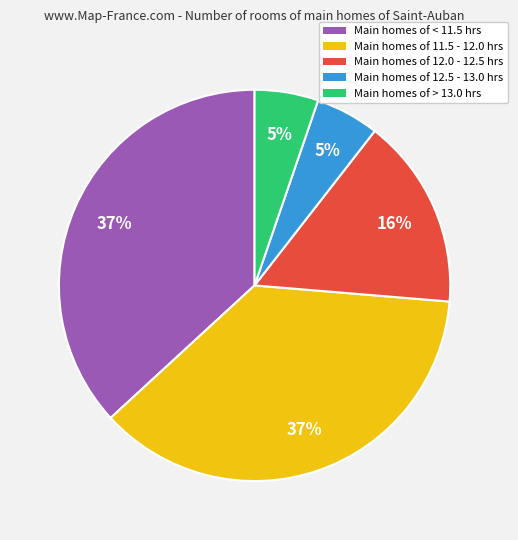

Is Main homes of > 13.0 hrs the majority of the pie?

No